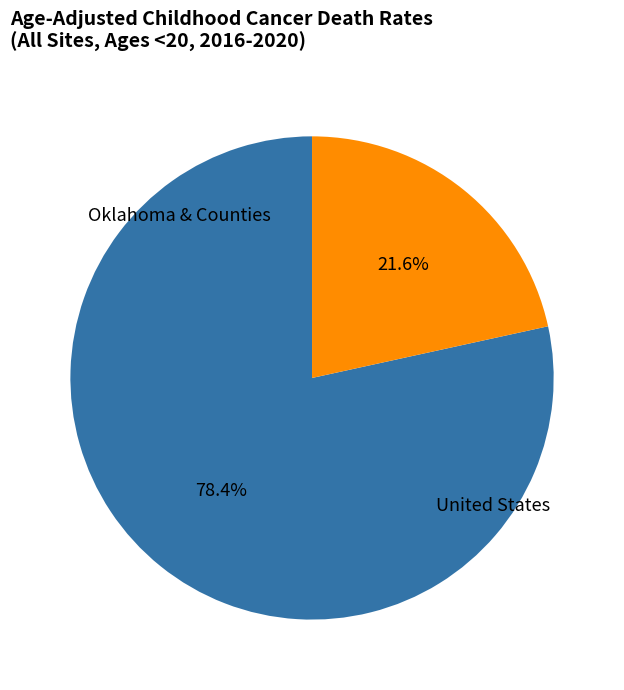

Is there a majority slice in this chart?

Yes